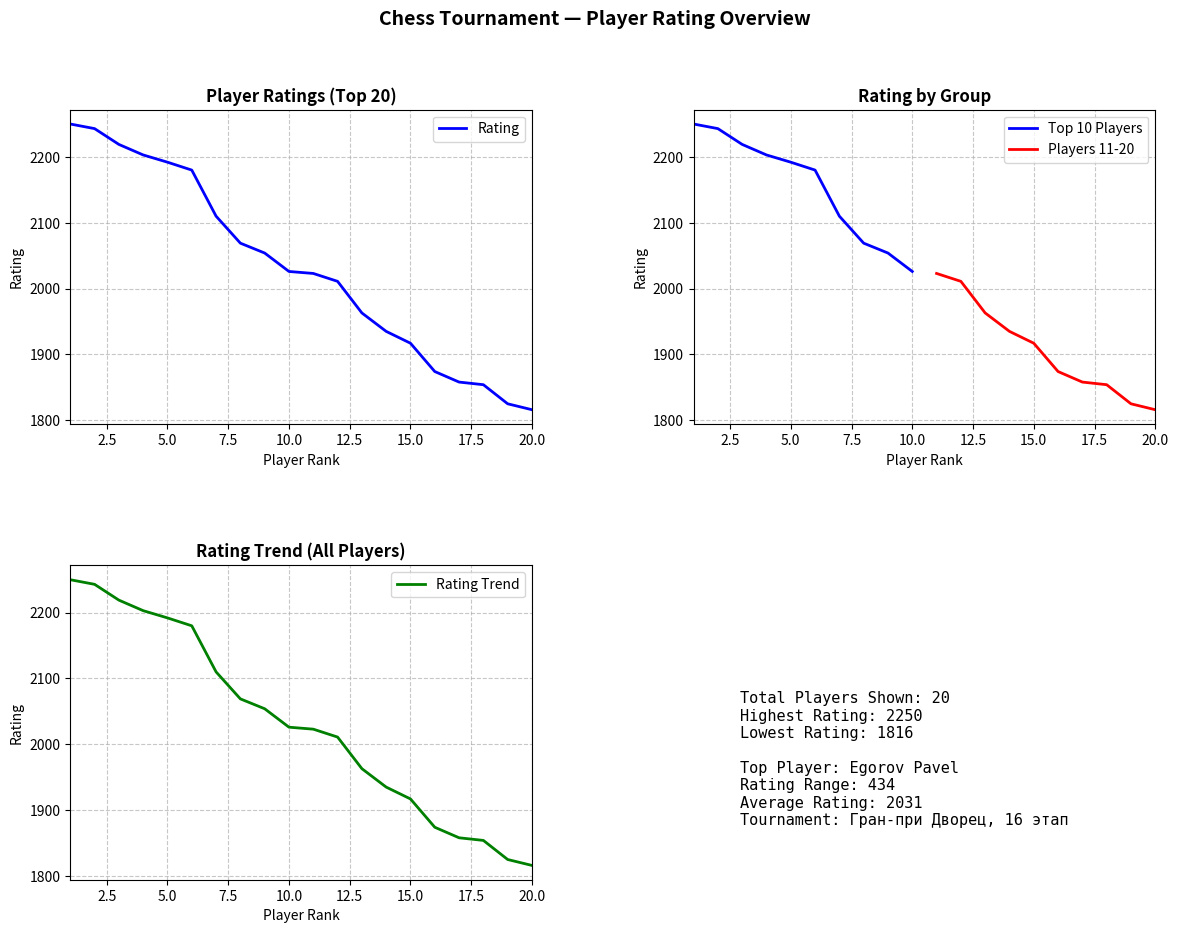

How many values exceed 2026?

9